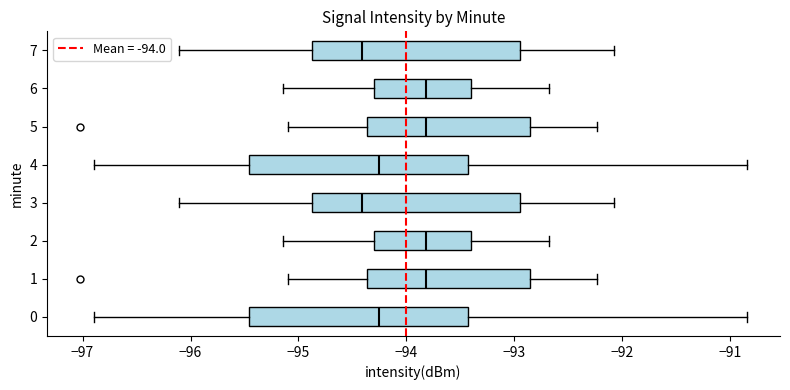

Where does the left whisker of the box at y = 3 end on the x-axis? The values are not printed on the chart, so give them approximately, as read against the axis.

-96.1